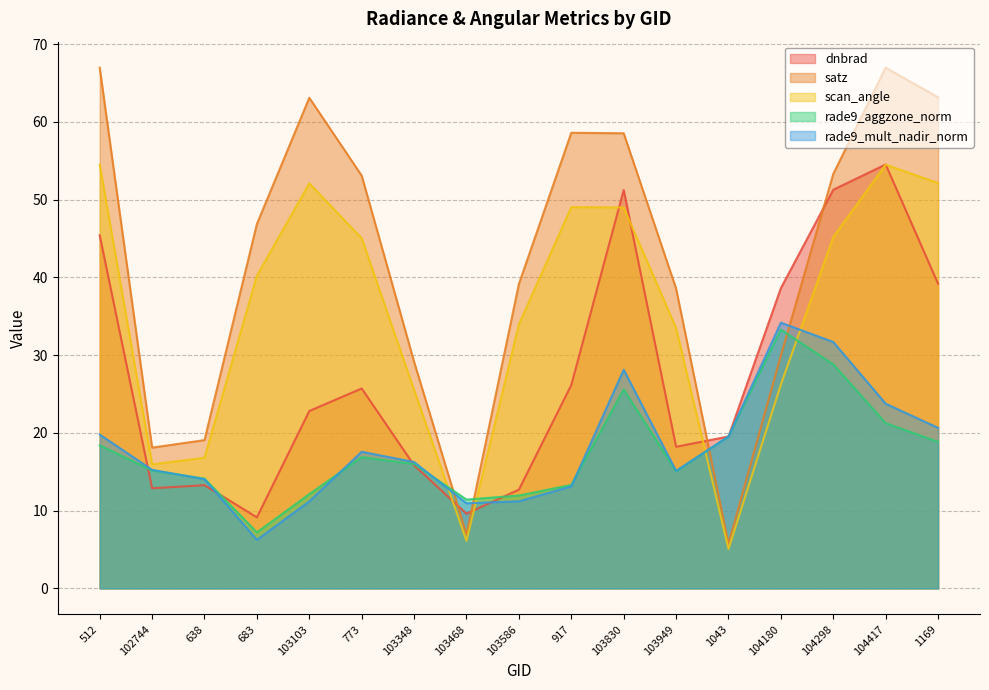

Where do scan_angle and rade9_mult_nadir_norm first cross each other?

103348 and 103468